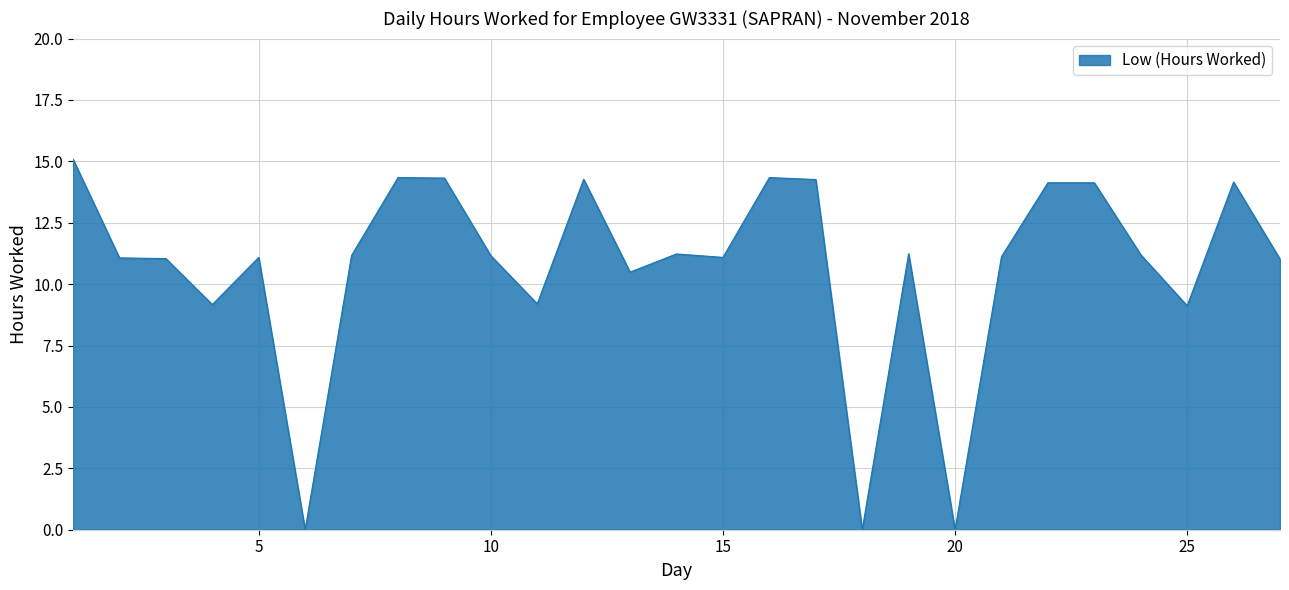

What is the difference between the maximum and minimum values?

15.1